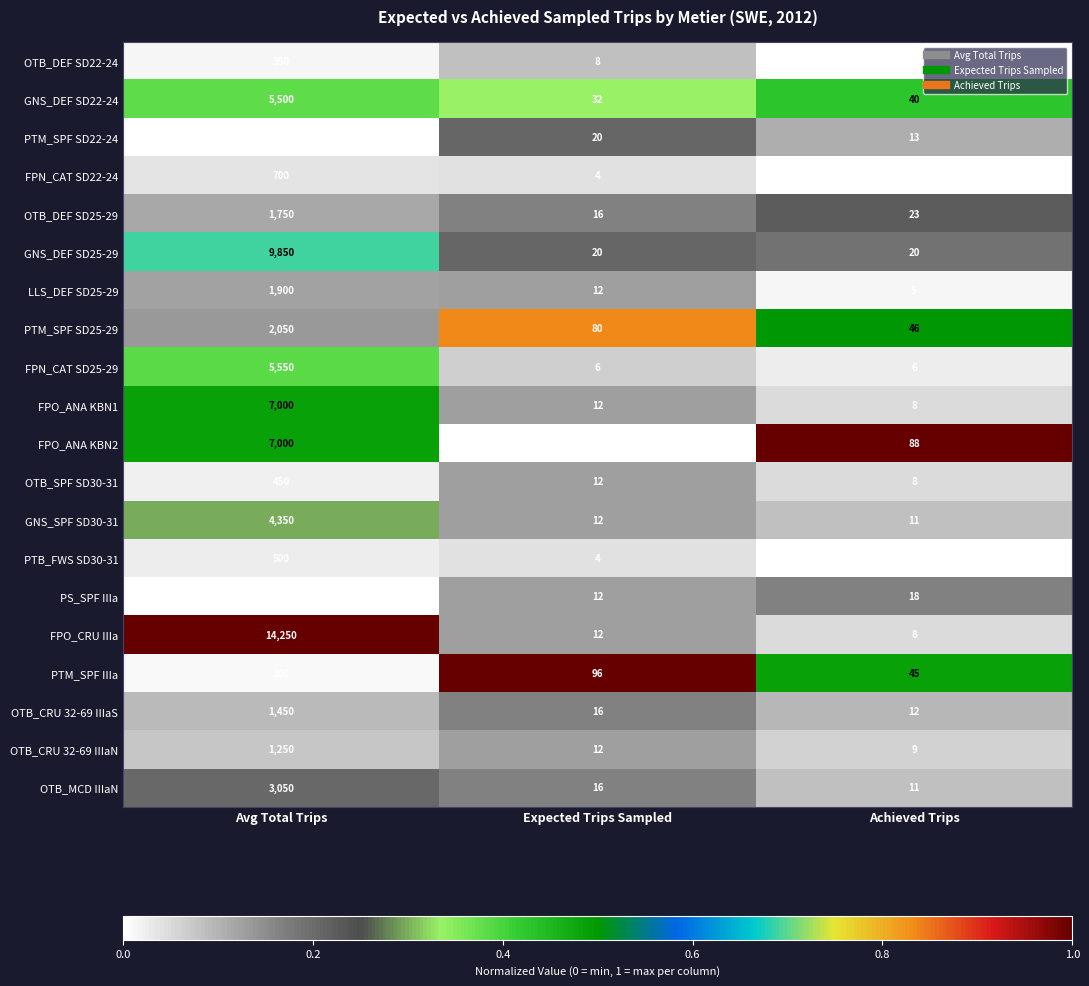

What is the minimum value for GNS_DEF SD25-29?

20